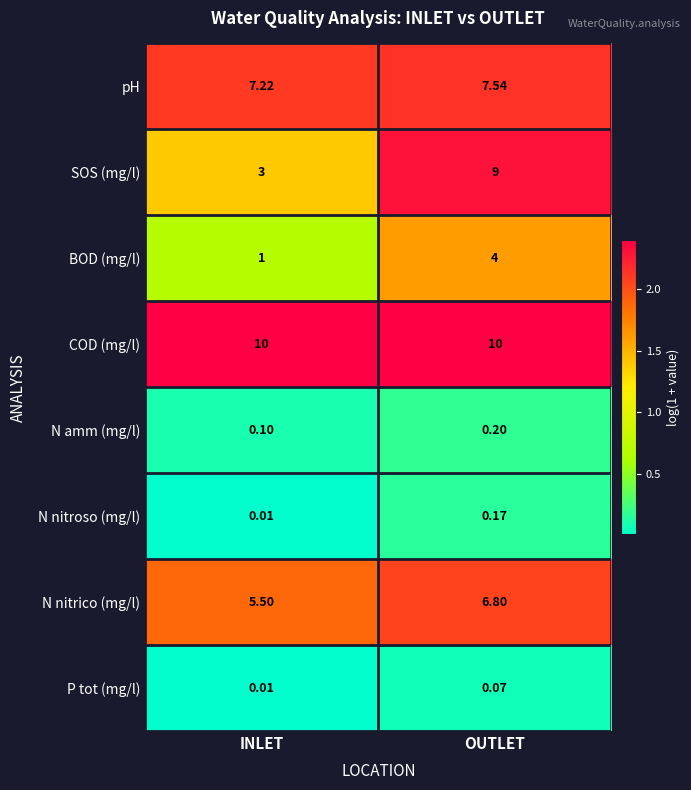

At which label is P tot (mg/l) closest to 0?

INLET